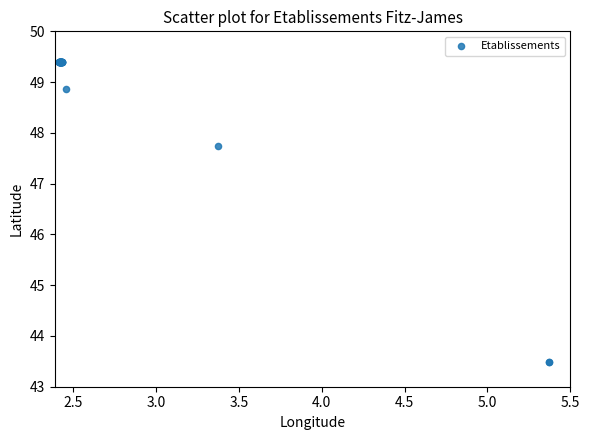

What Y value in the scatter plot is closest to 46?

47.7